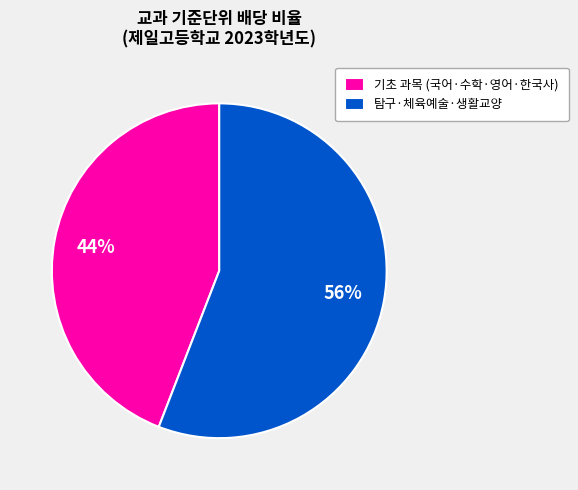

What percentage is the 탐구·체육예술·생활교양 slice, to the nearest percent?

56%